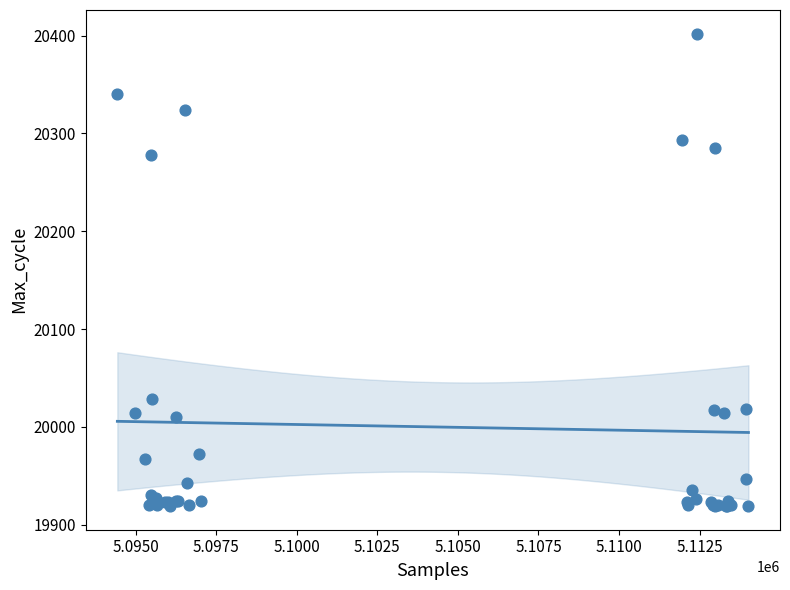

What Y value in the scatter plot is closest to 20160?

20278